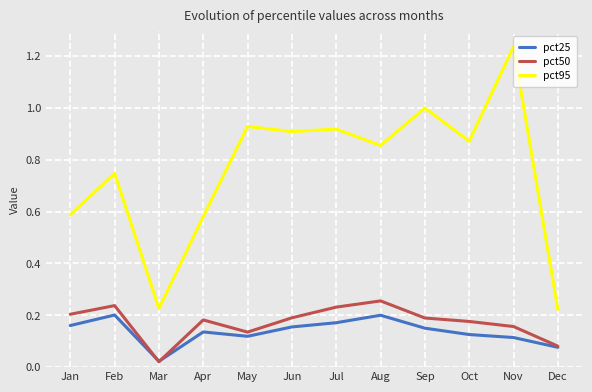

How many distinct data groups are displayed?

3